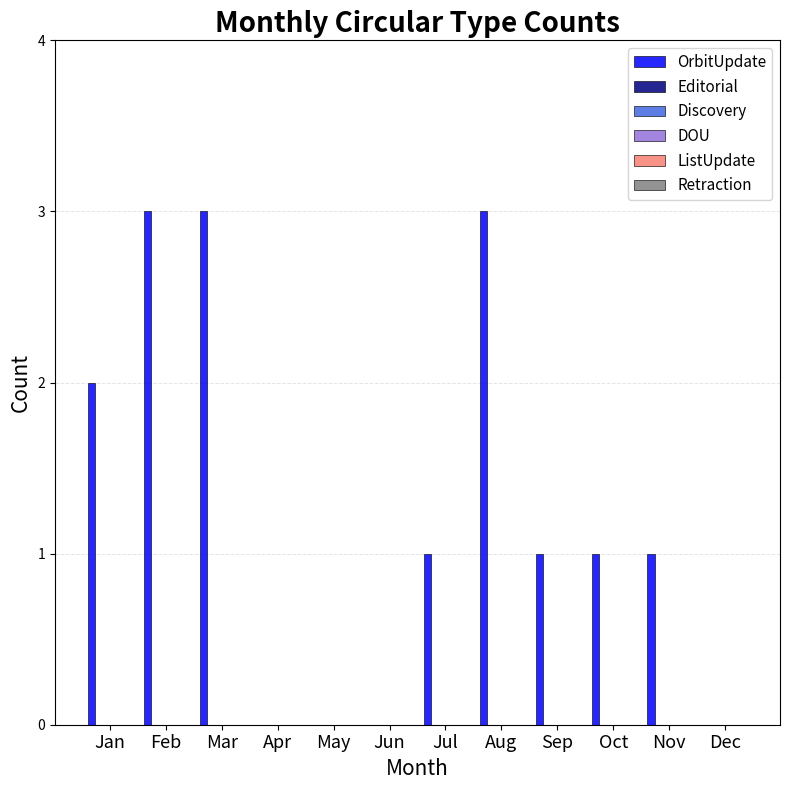

What is the sum of all values?

15